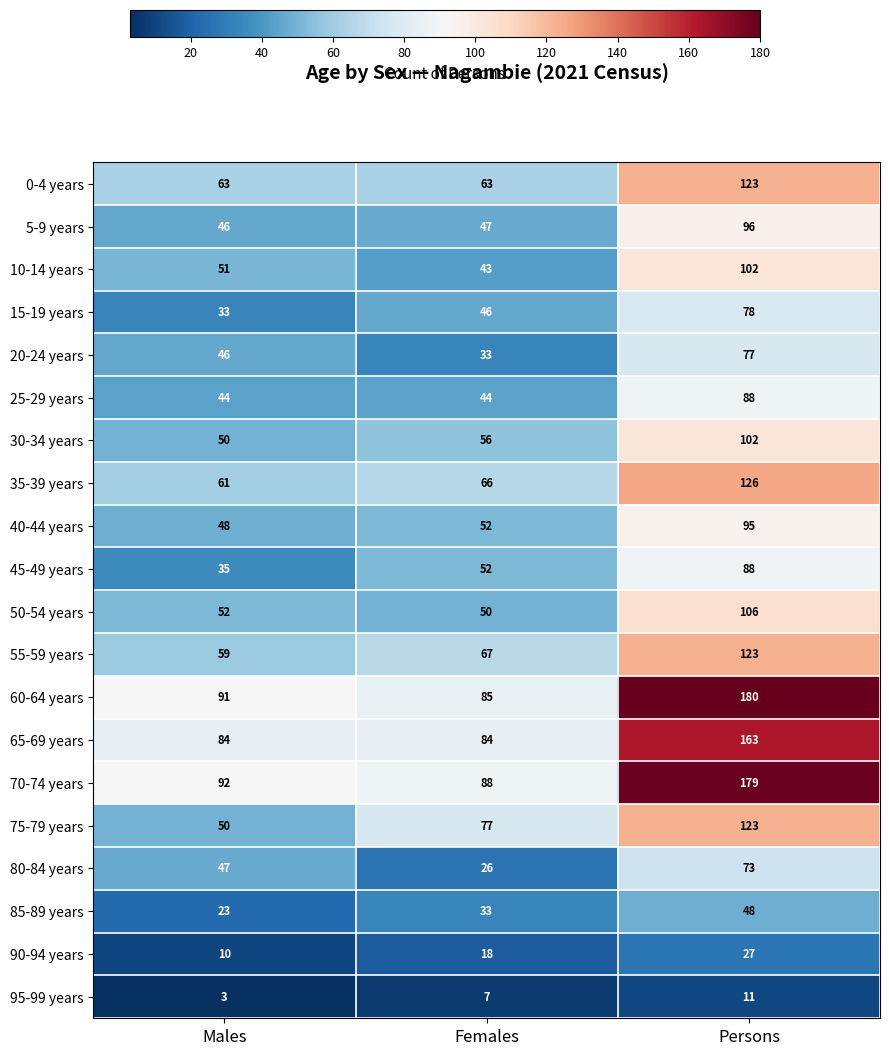

At which category is the sum across all series the highest?

Persons